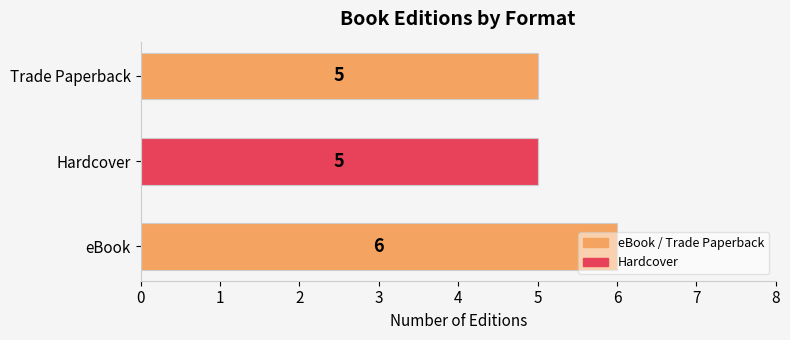

The value at Trade Paperback is 3. True or false?

False